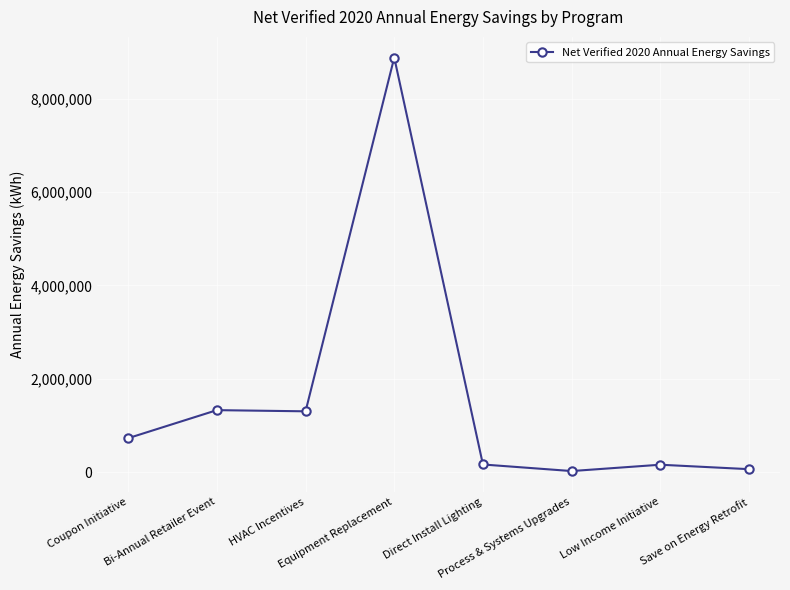

The chart shows a value of 2129191 at HVAC Incentives. True or false?

False